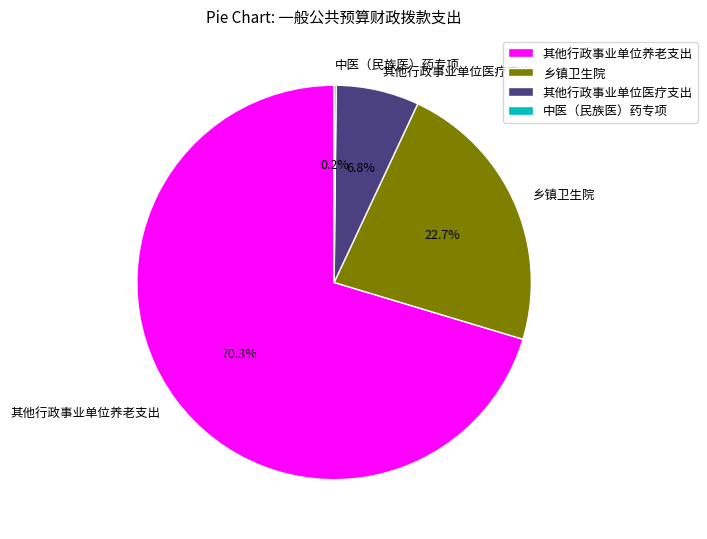

True or false: 乡镇卫生院 accounts for 23% of the total.

True